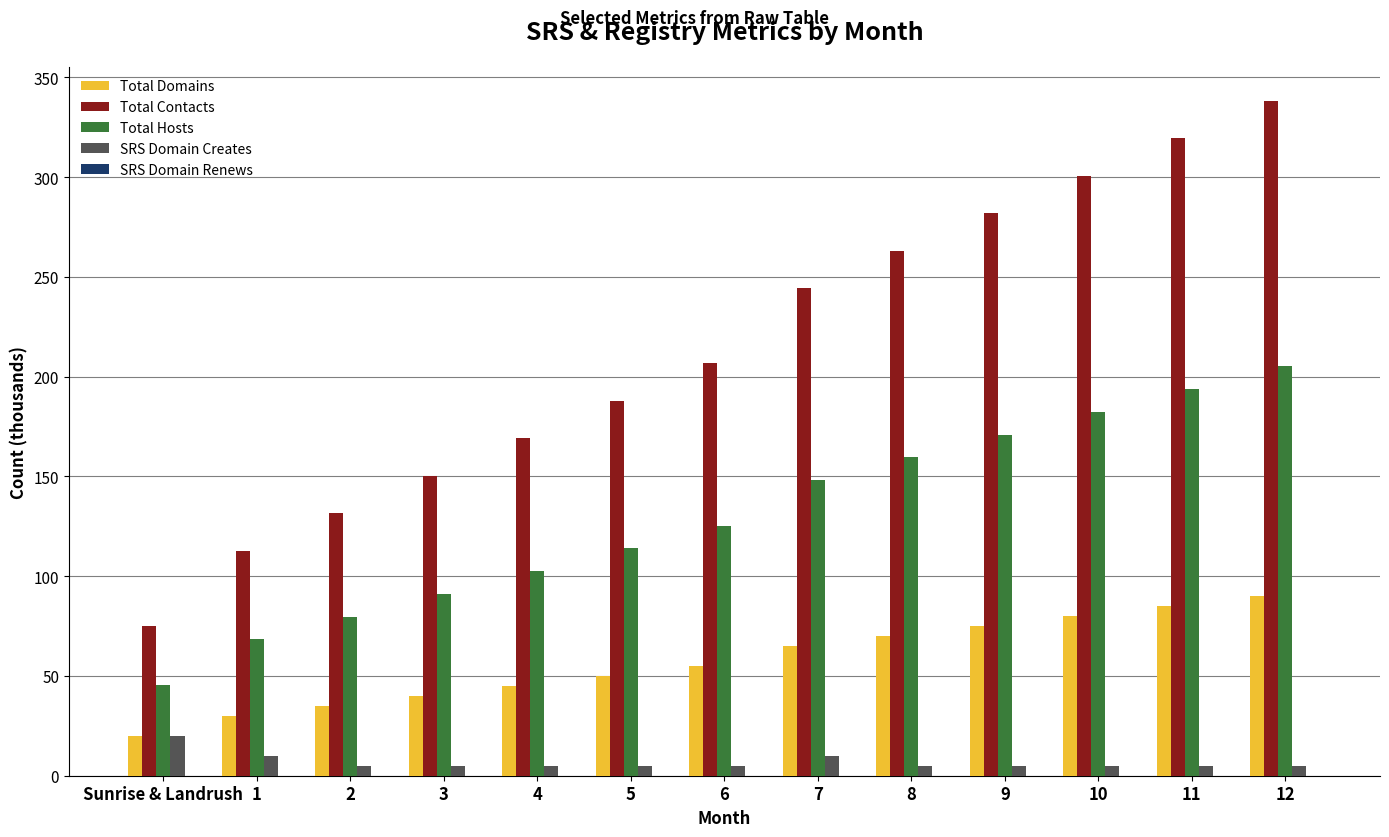

At 2, list the series in order from smallest to largest.

SRS Domain Creates, Total Domains, Total Hosts, Total Contacts